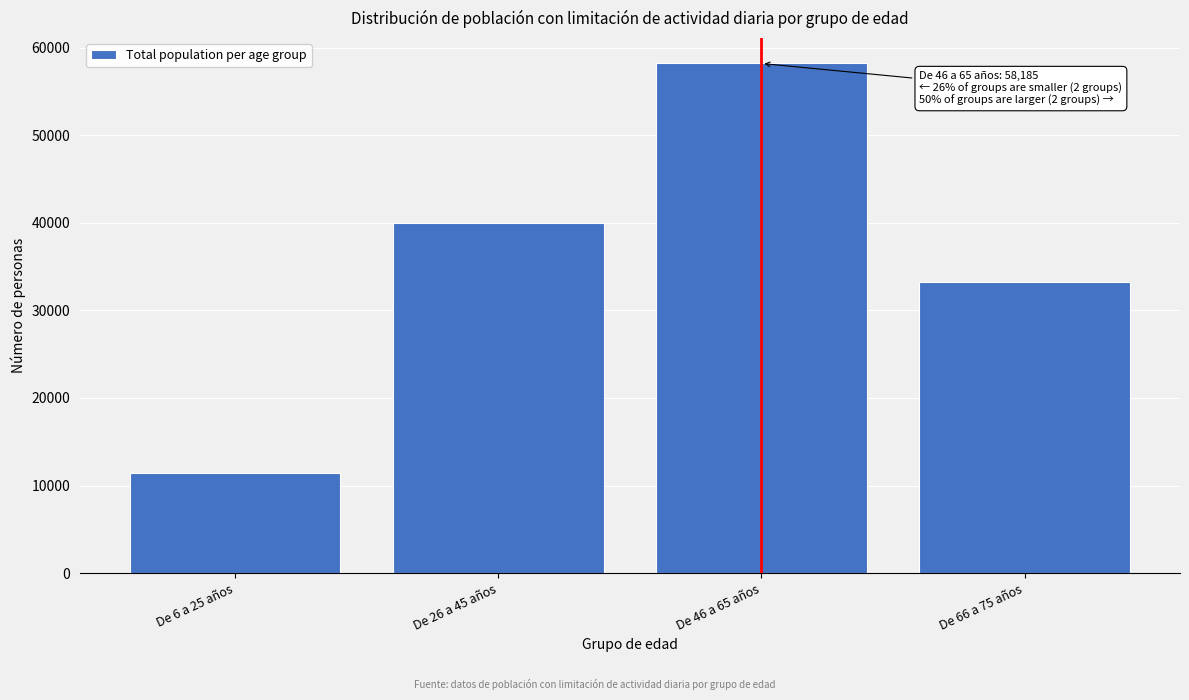

Reading right to left, extract all data points from this chart.

33207	58185	39985	11402